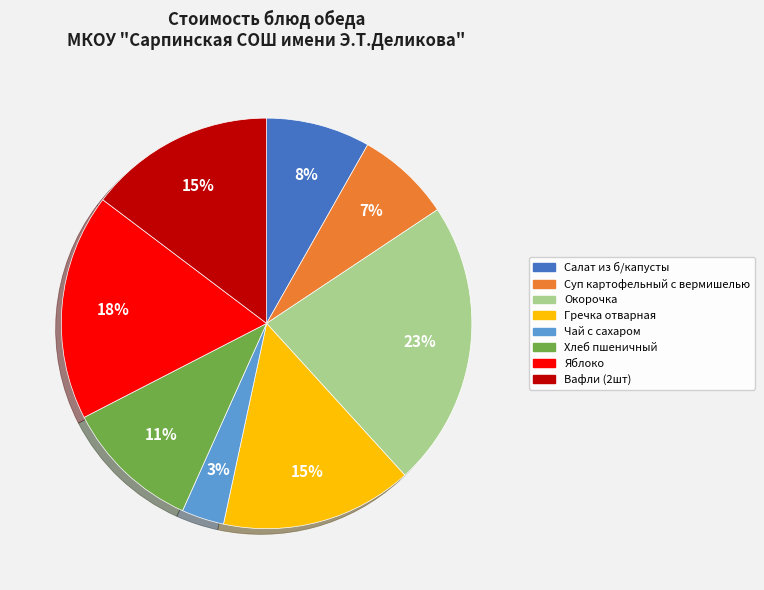

Between Вафли (2шт) and Суп картофельный с вермишелью, which is larger?

Вафли (2шт)